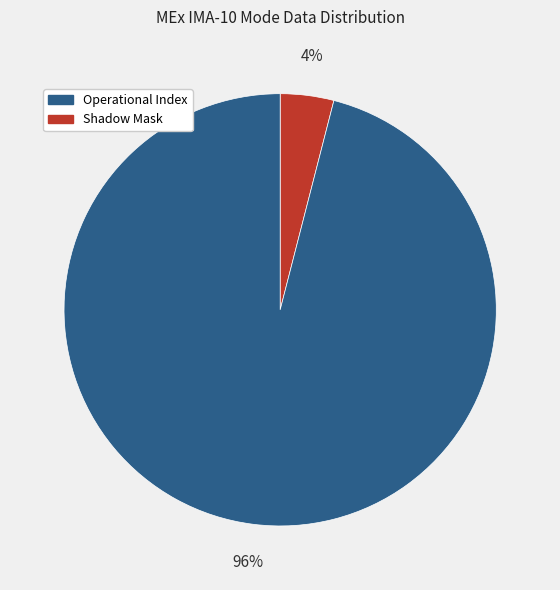

To the nearest percent, what is the average slice percentage?

50%